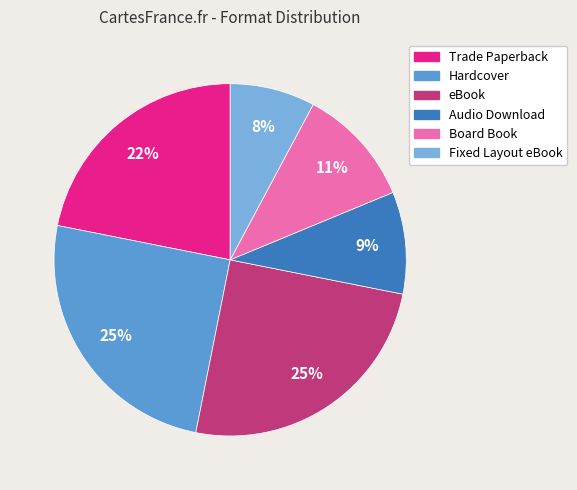

Is there a majority slice in this chart?

No